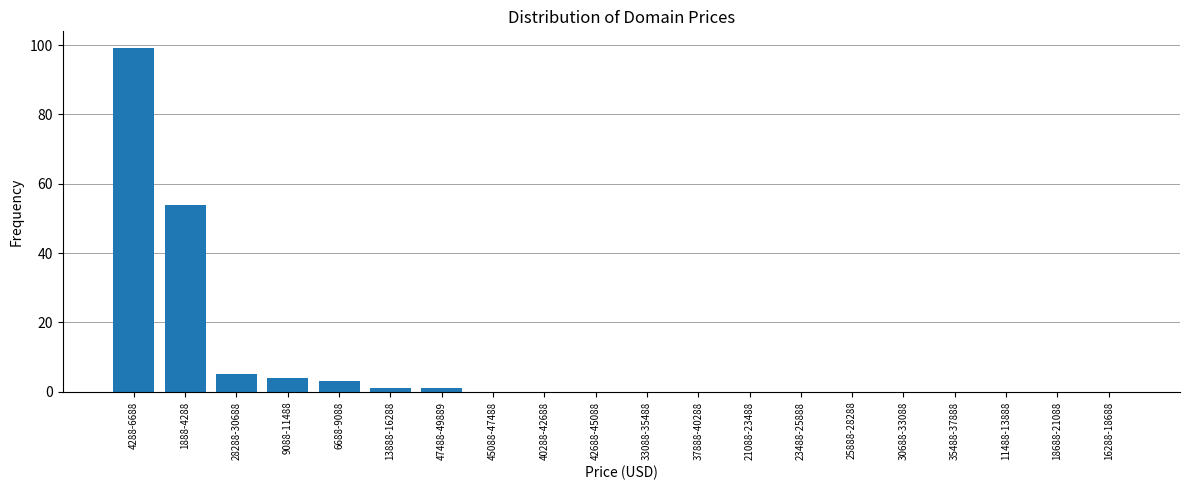

Reading right to left, list all the values displayed in this chart.

16288-18688=0	18688-21088=0	11488-13888=0	35488-37888=0	30688-33088=0	25888-28288=0	23488-25888=0	21088-23488=0	37888-40288=0	33088-35488=0	42688-45088=0	40288-42688=0	45088-47488=0	47488-49889=1	13888-16288=1	6688-9088=3	9088-11488=4	28288-30688=5	1888-4288=54	4288-6688=99